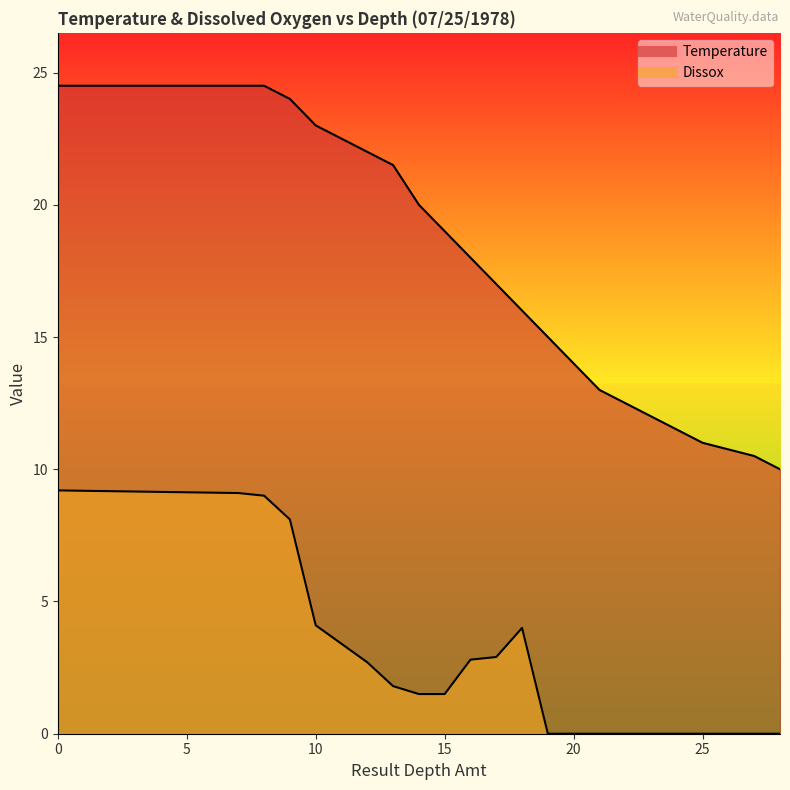

At which label is Temperature closest to 17?

17